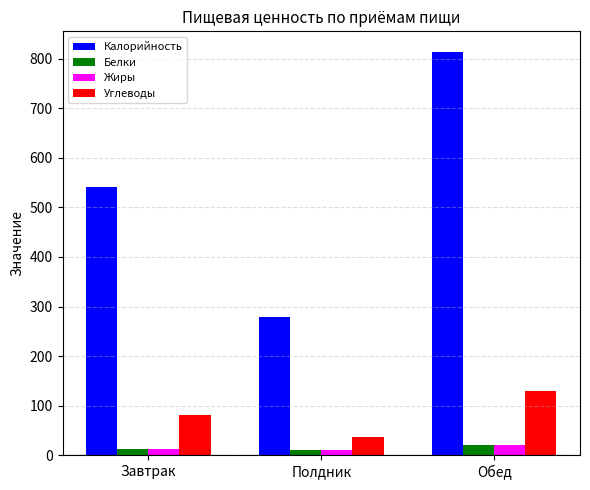

What is the greatest value displayed?

814.6